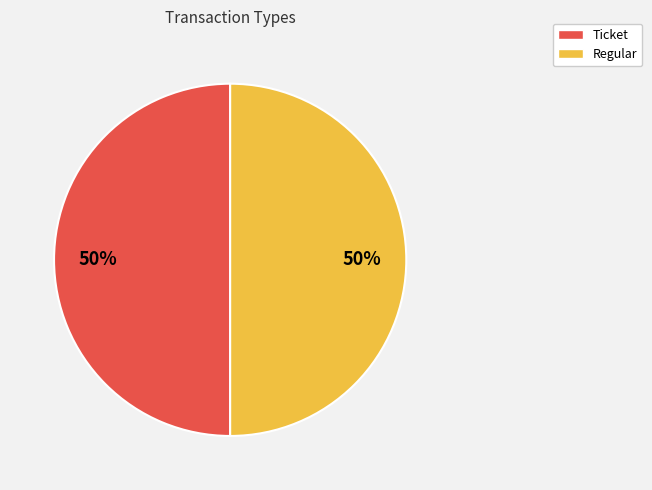

To the nearest percent, what is the combined percentage of Ticket and Regular?

100%